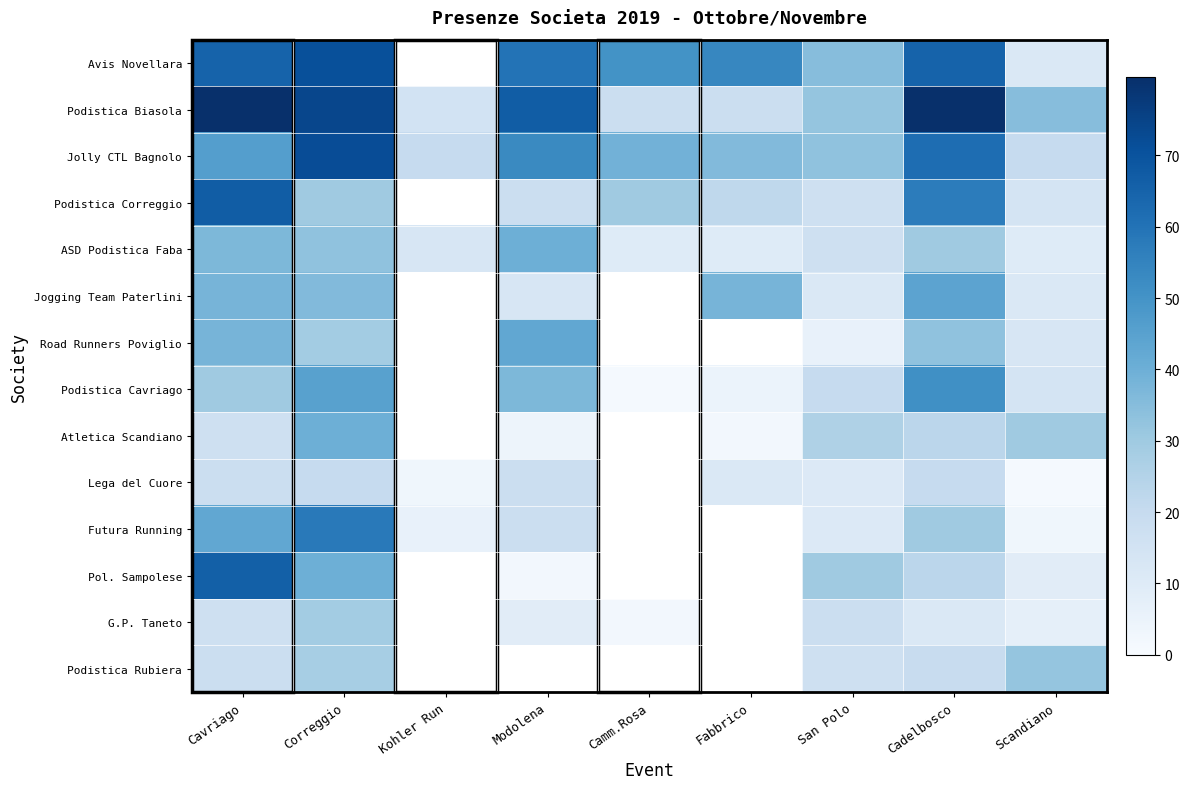

What is the maximum value for Futura Running?

58.0